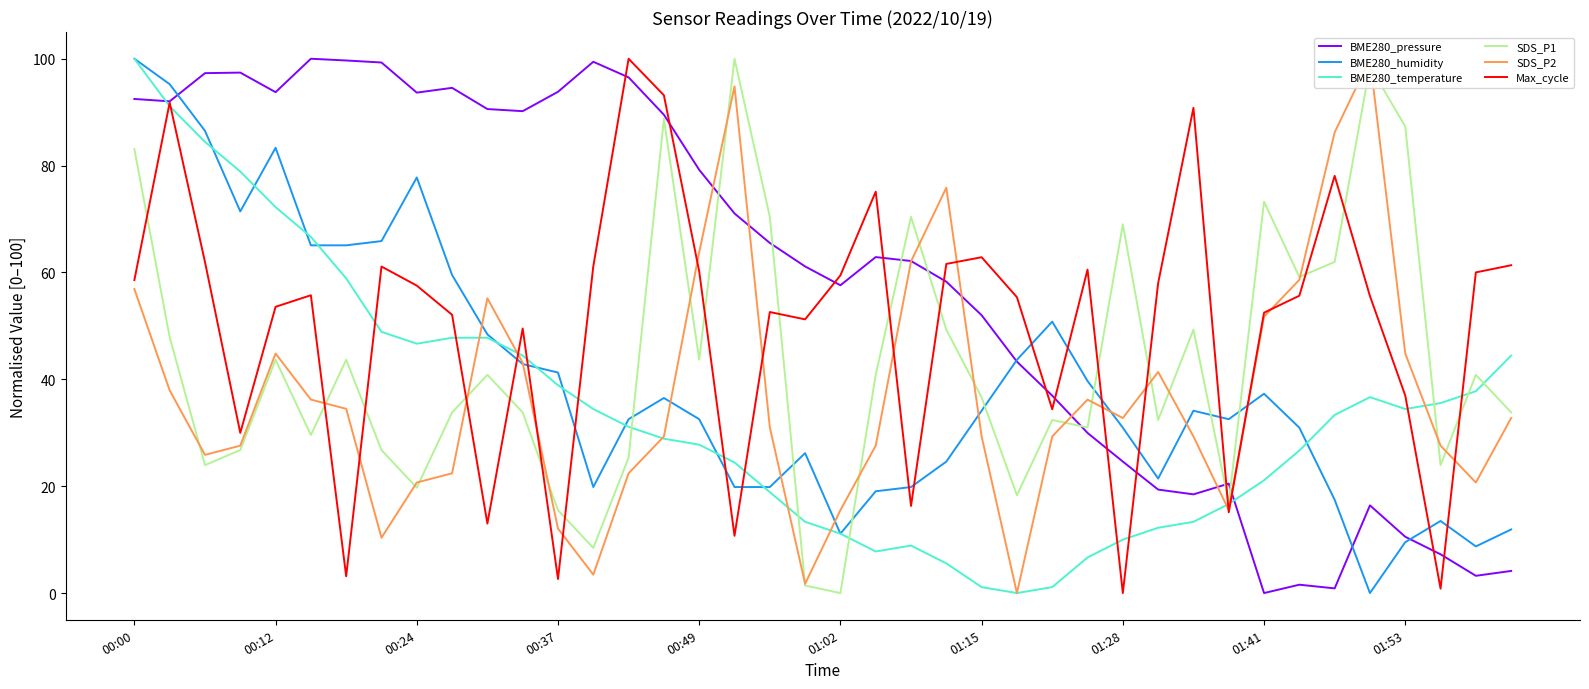

What is the highest value of the BME280_pressure series?

100.0